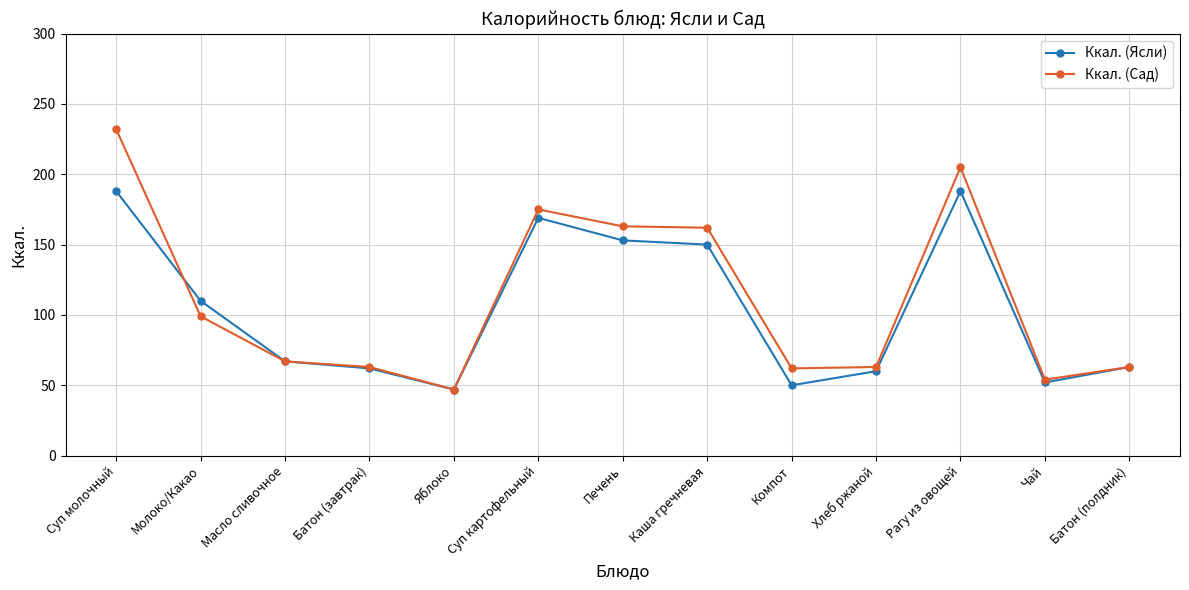

What is the maximum value shown in the chart?

232